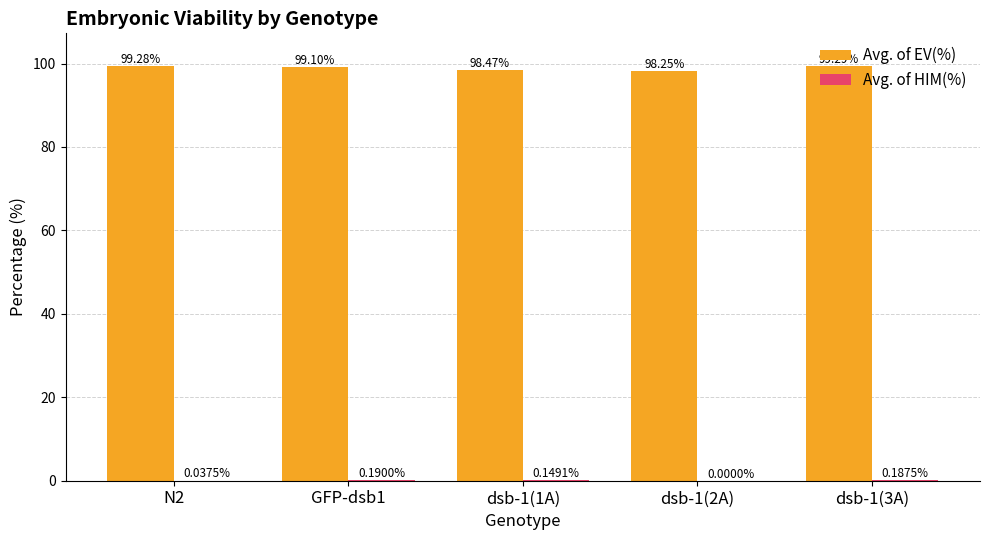

What is the spread (max minus min) of values at GFP-dsb1?

98.9